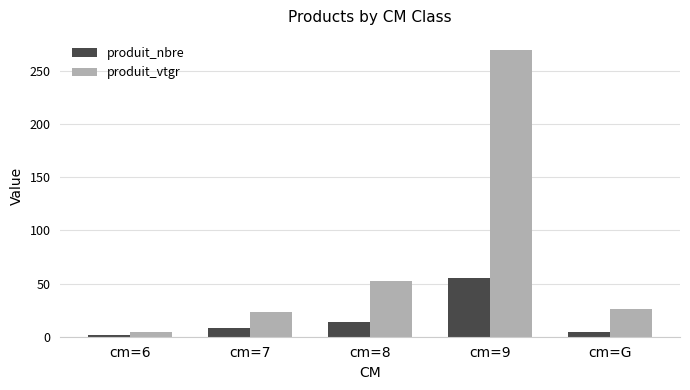

At which label does produit_nbre reach its peak?

cm=9